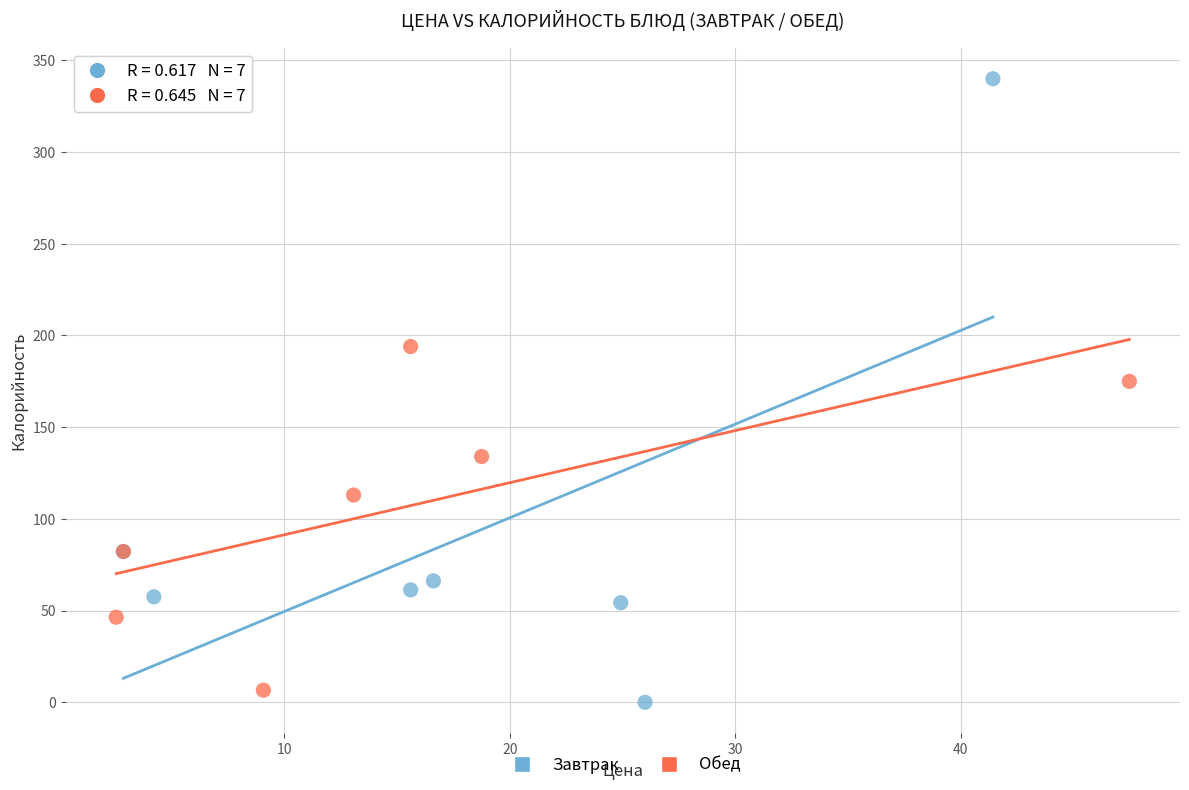

Which series has the largest Y range (max minus min)?

Завтрак